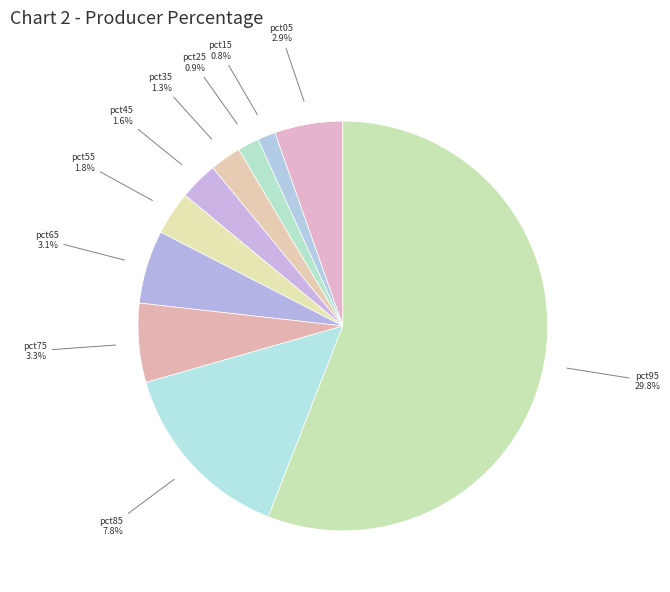

Count the number of slices in the pie.

10